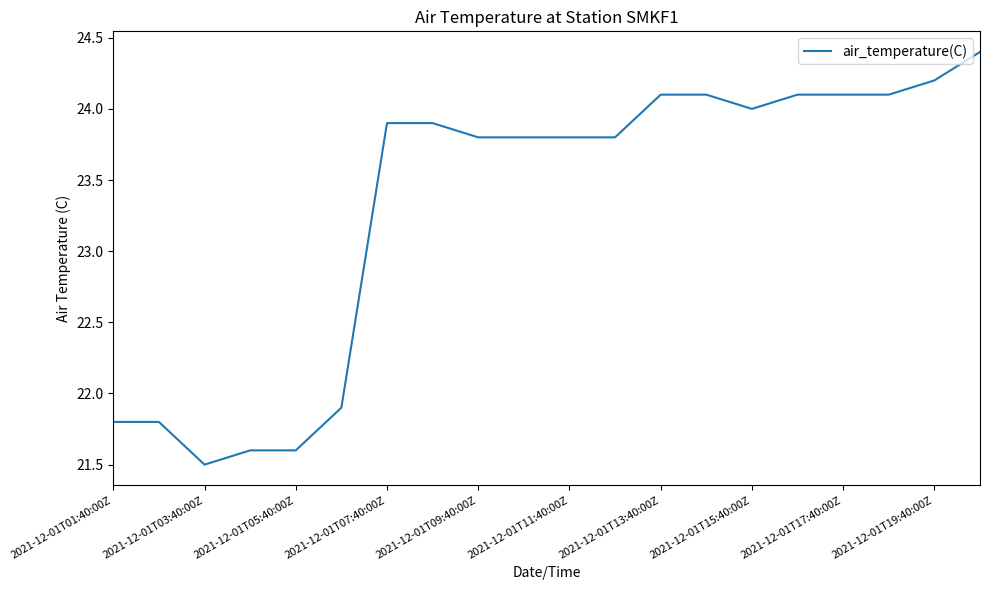

What is the maximum value shown in the chart?

24.4